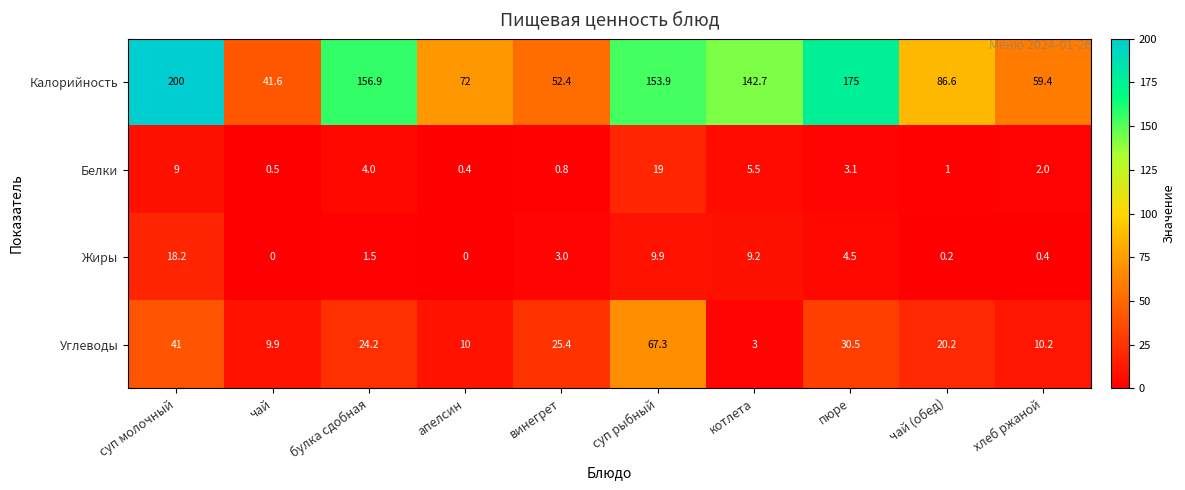

Which category has the highest value in the Углеводы series?

суп рыбный